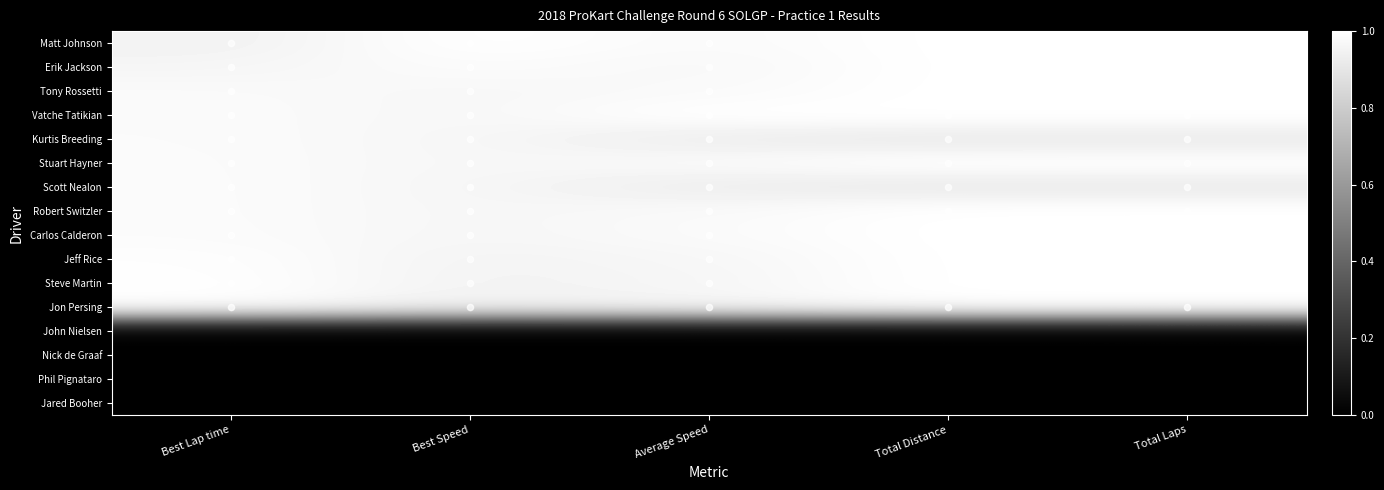

Rank the series by their maximum value, from highest to lowest.

Matt Johnson, Erik Jackson, Tony Rossetti, Vatche Tatikian, Stuart Hayner, Robert Switzler, Carlos Calderon, Jeff Rice, Steve Martin, Jon Persing, Scott Nealon, Kurtis Breeding, John Nielsen, Nick de Graaf, Phil Pignataro, Jared Booher